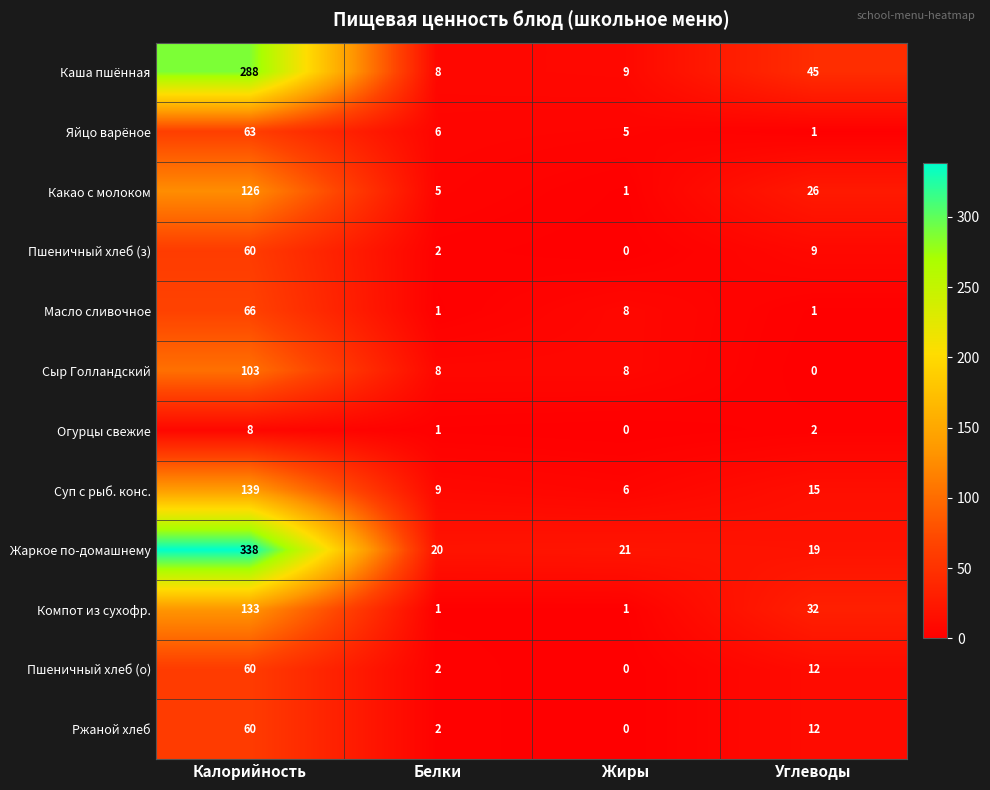

Rank the categories by Ржаной хлеб value from highest to lowest.

Калорийность, Углеводы, Белки, Жиры